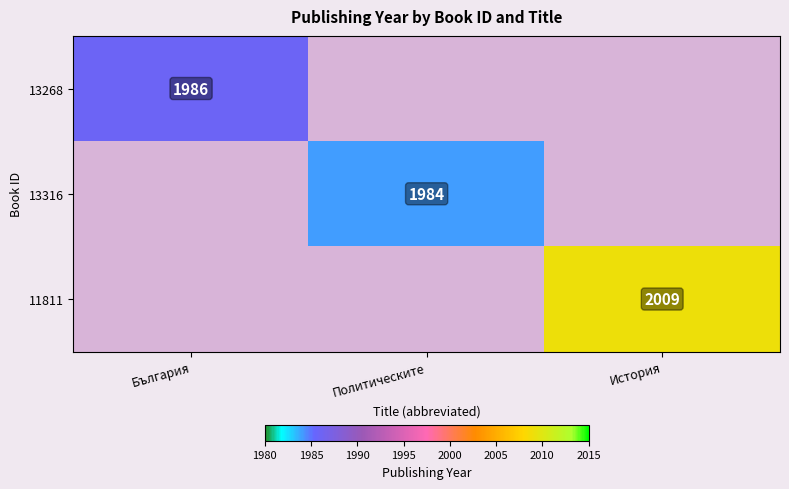

Is the value of 13268 at България greater than the value of 11811 at История?

No